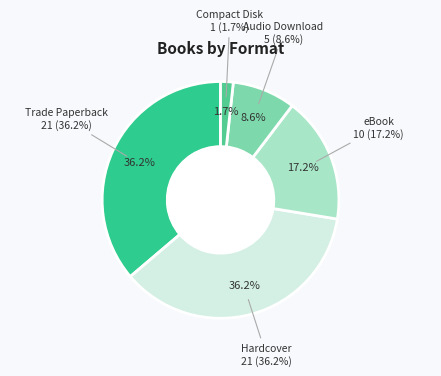

Count the number of slices in the pie.

5